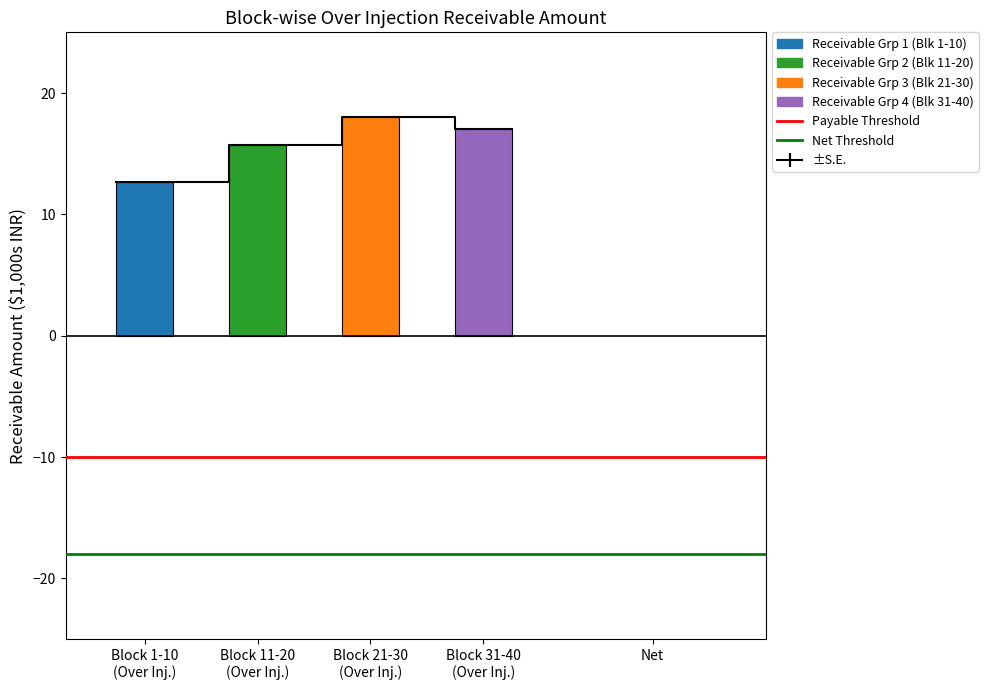

Which has a higher value, Block 11-20
(Over Inj.) or Block 1-10
(Over Inj.)?

Block 11-20
(Over Inj.)